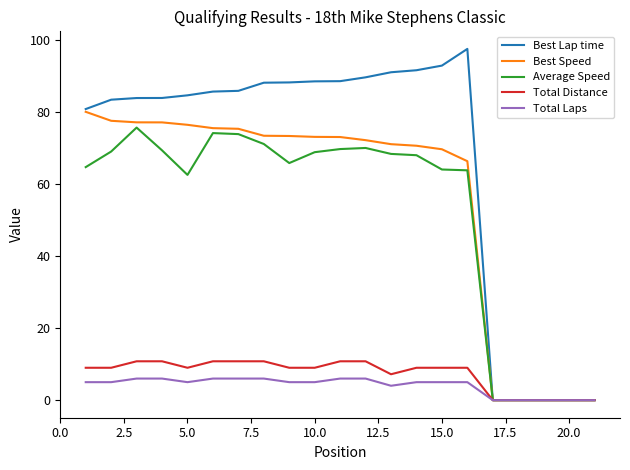

What is the highest value of the Best Speed series?

80.1